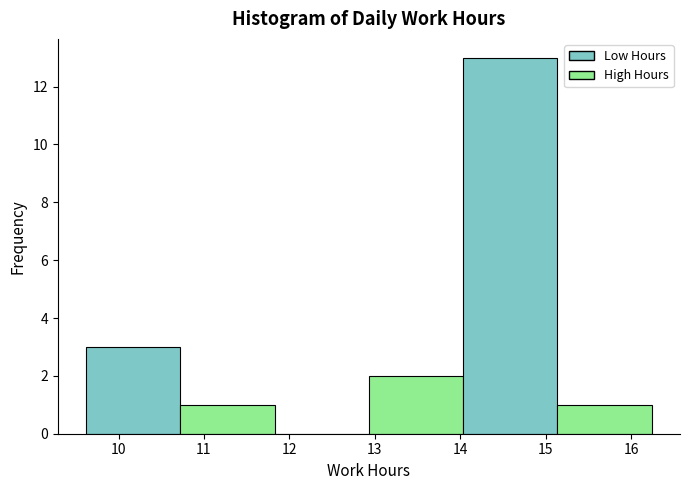

Reading left to right, transcribe this chart: for each bar, give the range it covers on the x-axis and its height. Neither the bar edges nor the heights are printed on the chart, so give them approximately, as read against the axes.

9.6 to 10.7: 3
10.7 to 11.8: 1
11.8 to 12.9: 0
12.9 to 14.0: 2
14.0 to 15.1: 13
15.1 to 16.2: 1